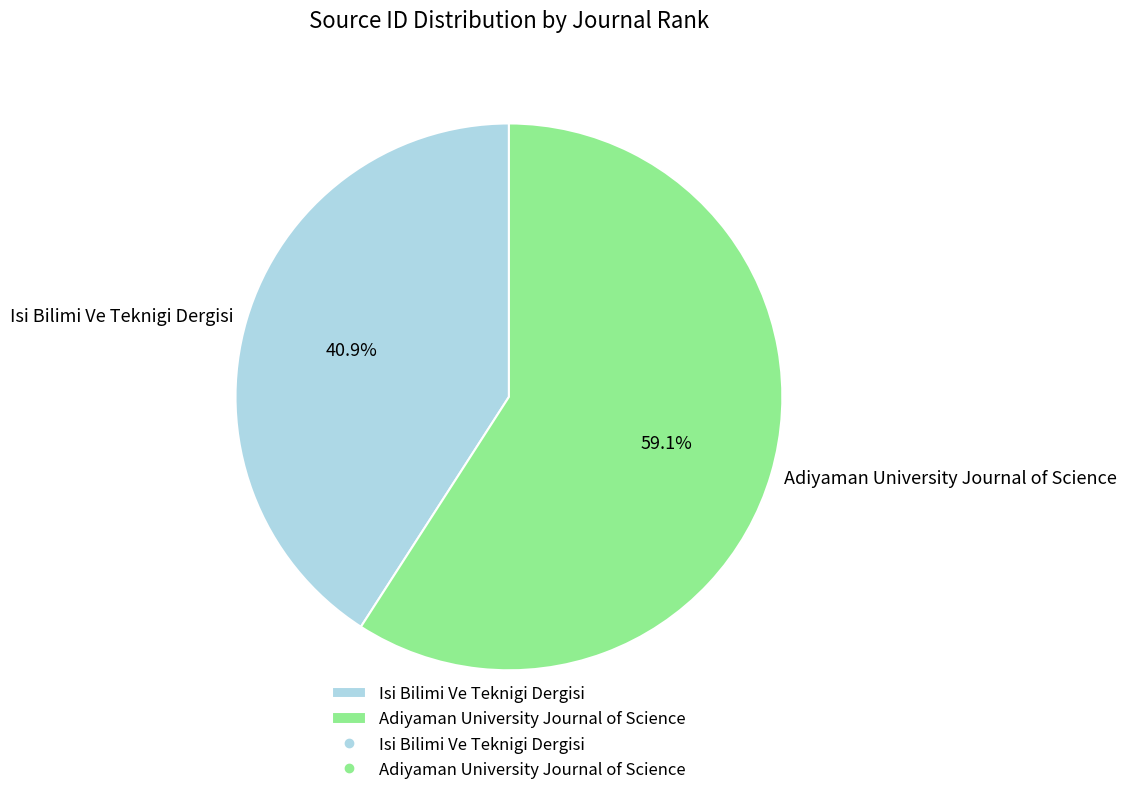

The Isi Bilimi Ve Teknigi Dergisi slice represents 41% of the pie. True or false?

True